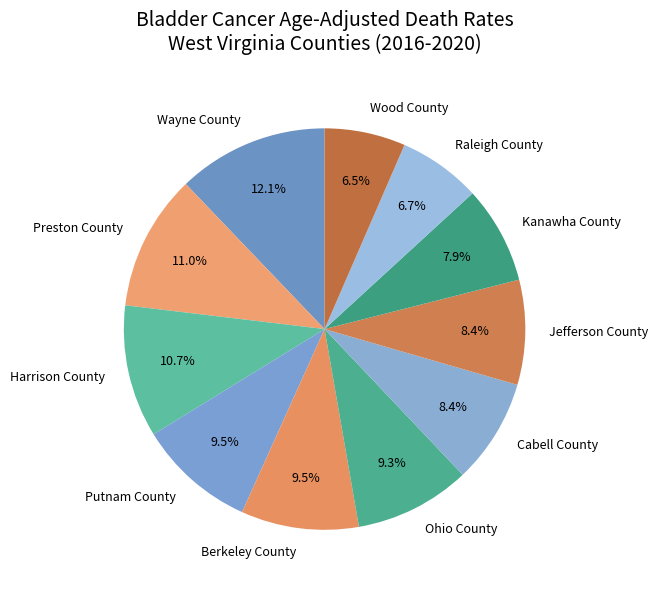

Do Raleigh County and Putnam County together represent more than half of the pie?

No